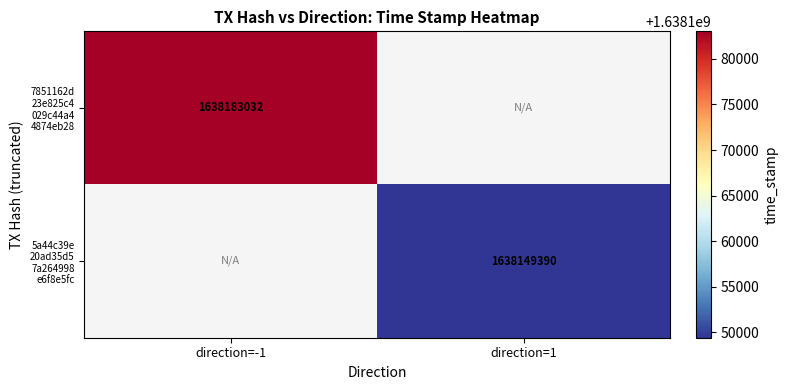

Read the 7851162d 23e825c4 029c44a4 4874eb28 value at direction=-1.

1638183032.0